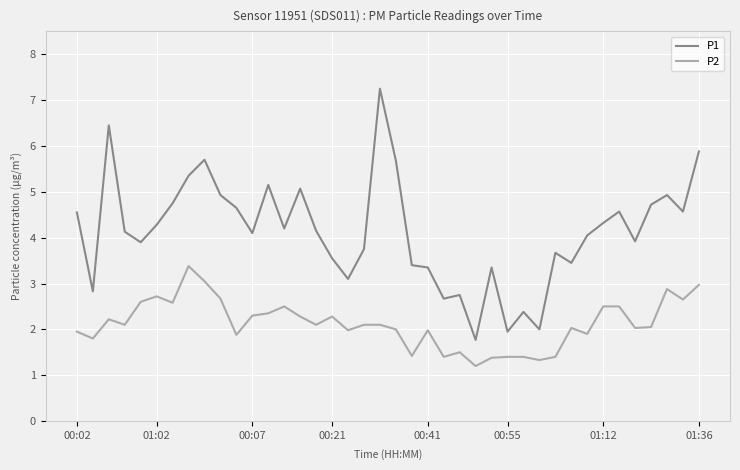

True or false: P2 and P1 cross at least once.

False